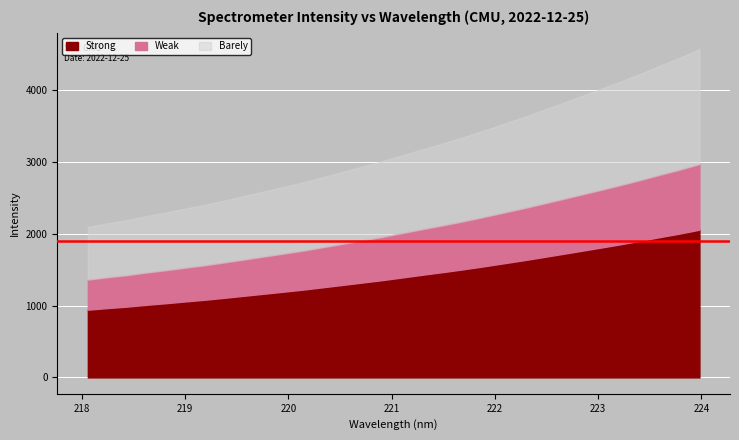

What position from the left is 219.0156?

6